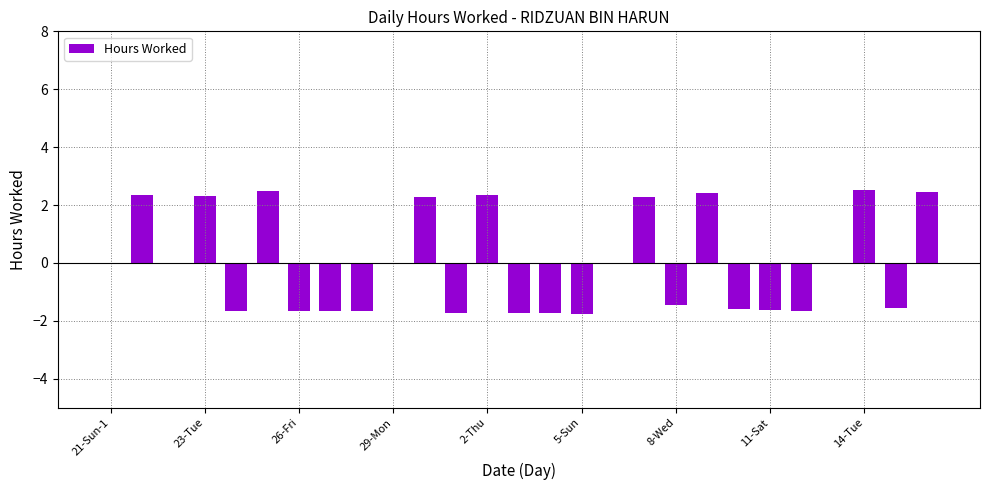

What is the maximum value shown in the chart?

2.5